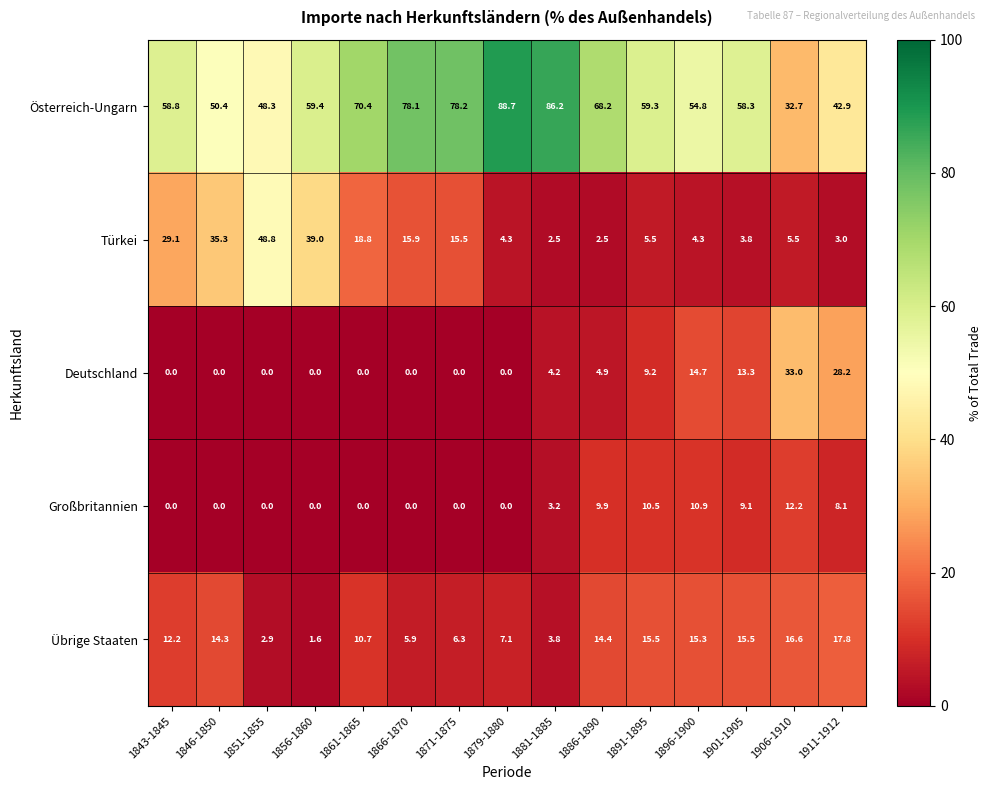

At how many categories does at least one series exceed 21?

15